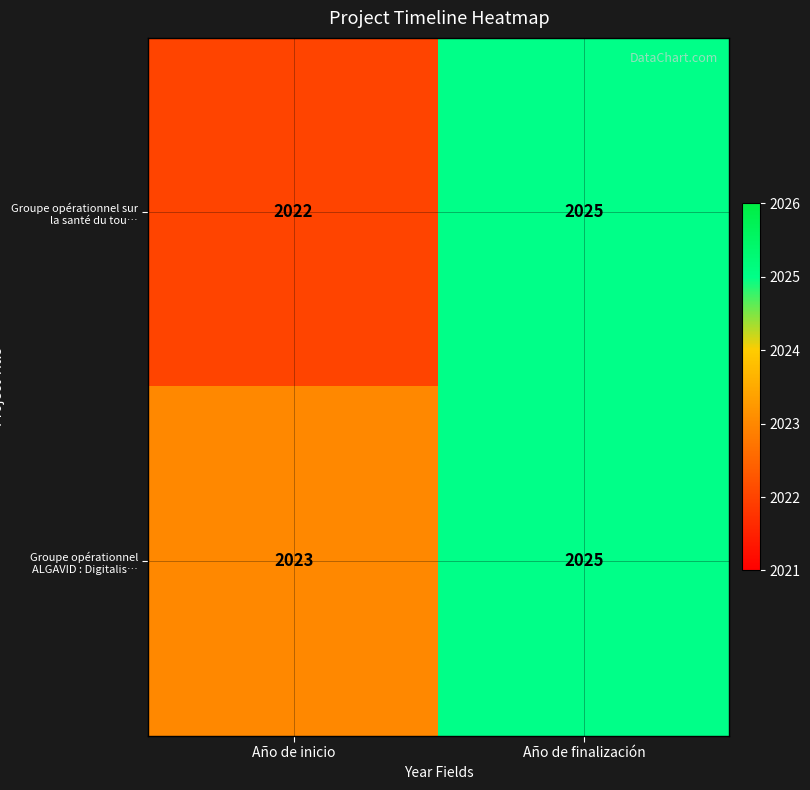

Count the number of data series in this chart.

2